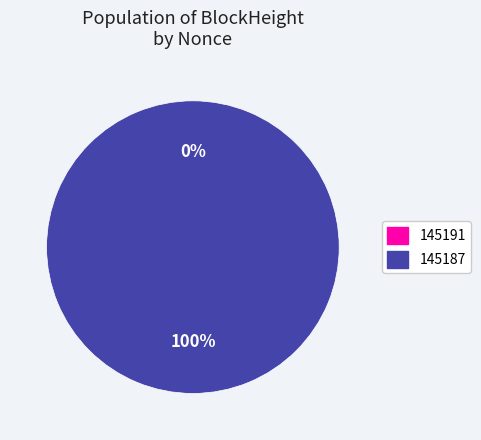

Which has a higher value, 145187 or 145191?

145187